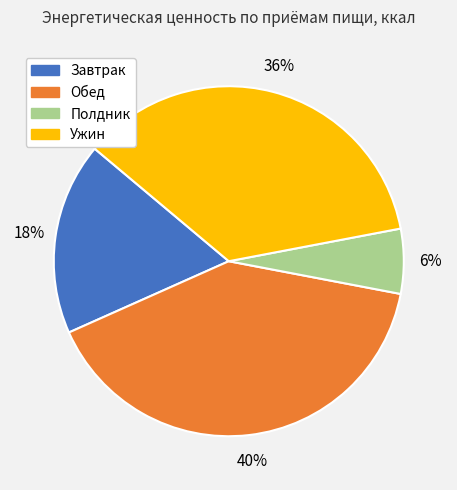

Is Ужин the majority of the pie?

No